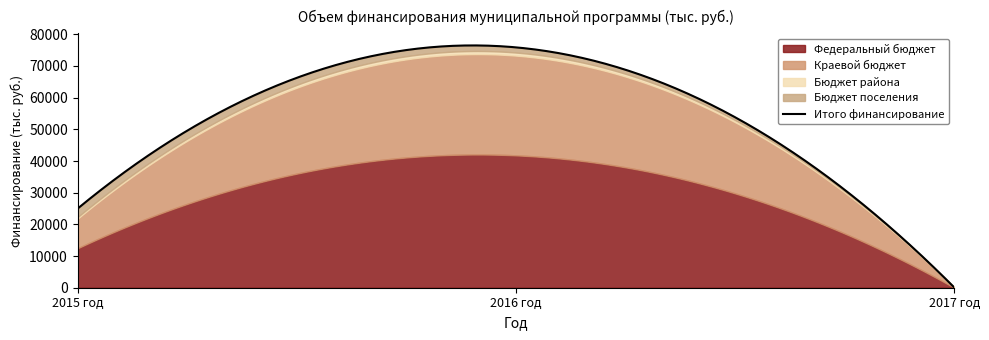

Rank the series by their maximum value, from lowest to highest.

Бюджет района, Бюджет поселения, Краевой бюджет, Федеральный бюджет